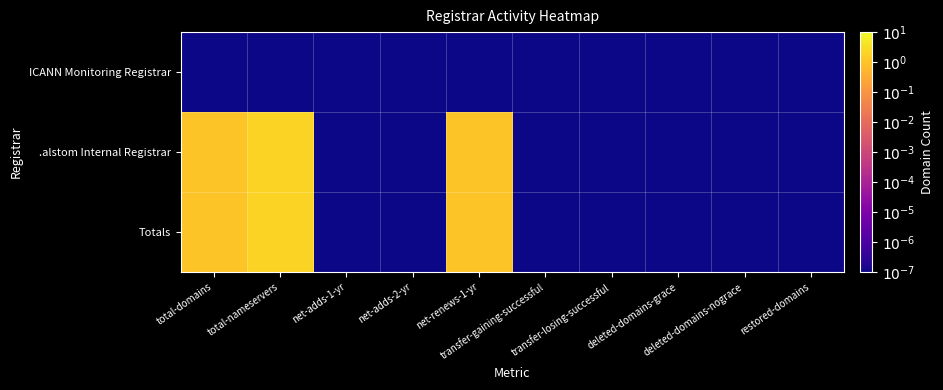

How many series are shown in this chart?

3